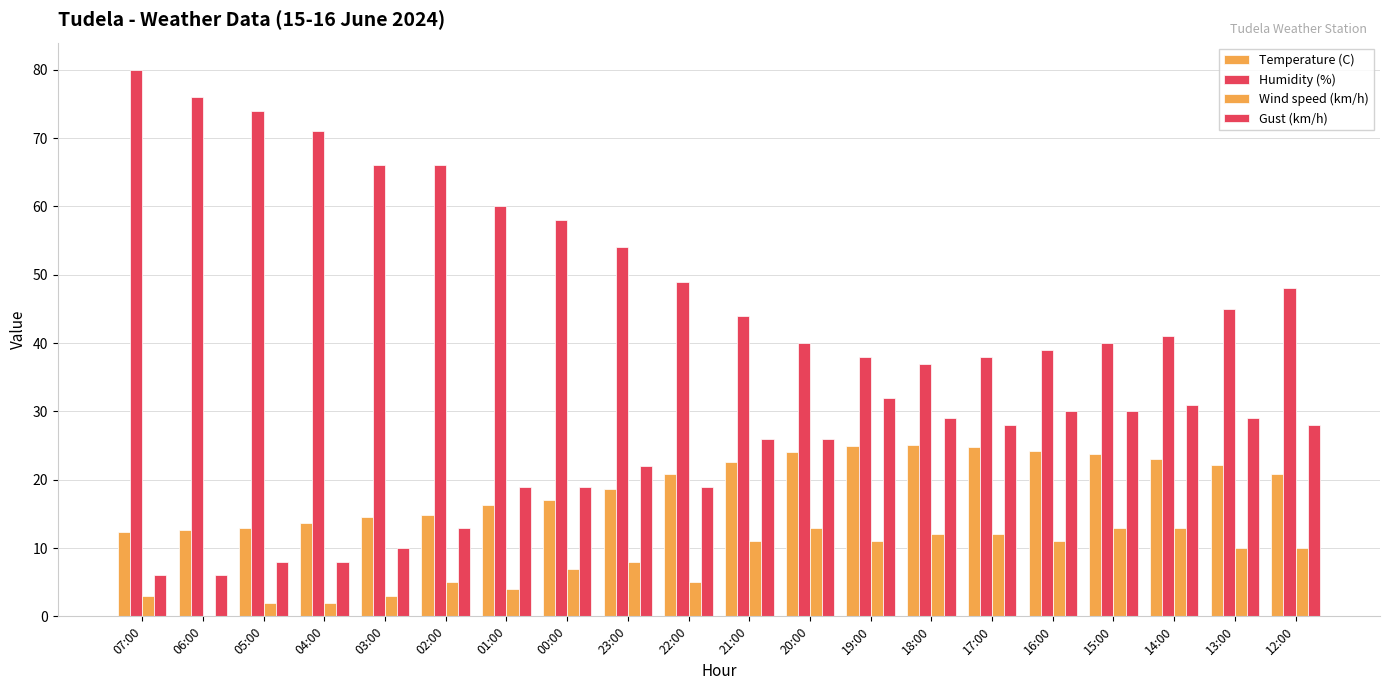

The Gust (km/h) series shows 7.7 at 01:00. True or false?

False